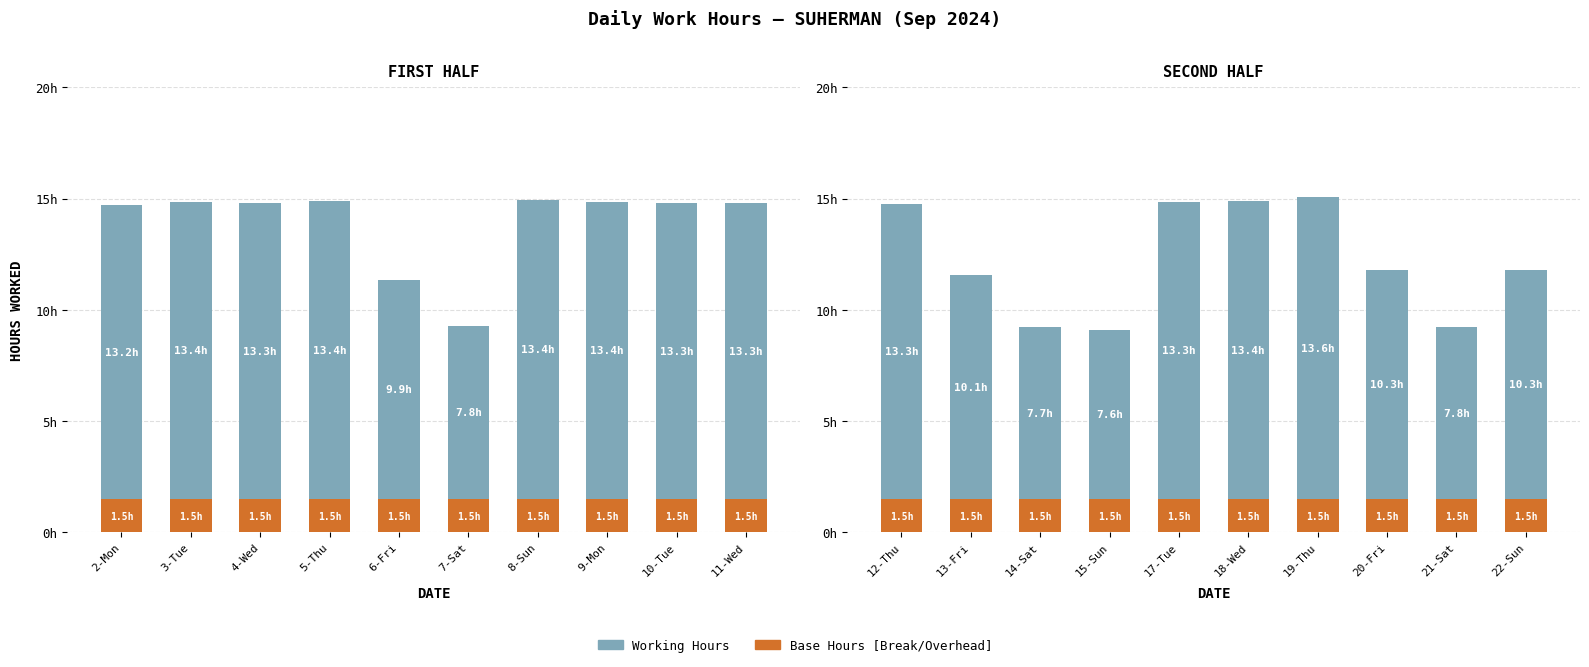

What are all the series names shown in the legend?

Base Hours [Break/Overhead], Working Hours